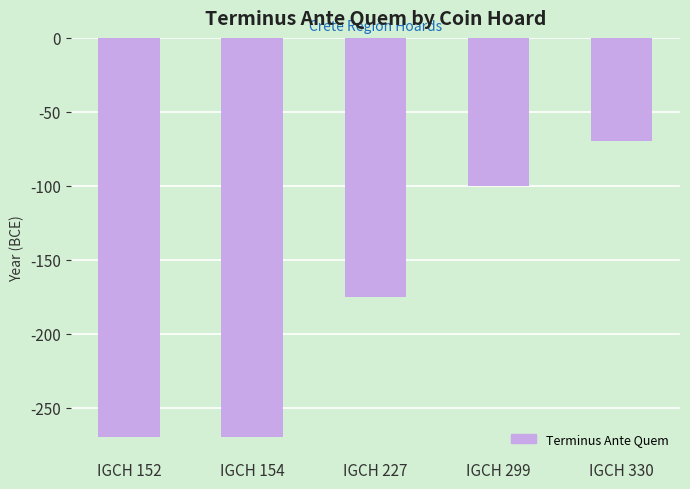

The chart shows a value of -80 at IGCH 152. True or false?

False